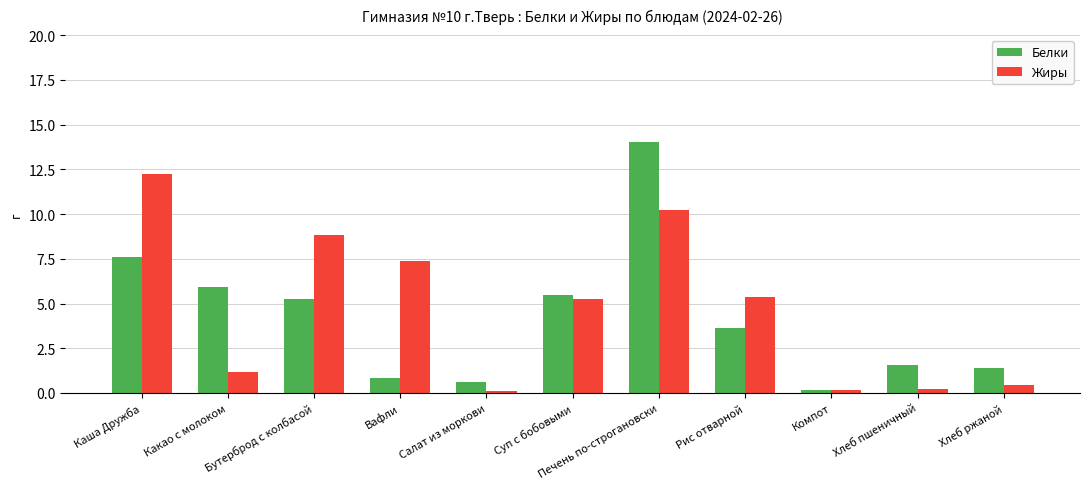

What is the sum of the Жиры values at Печень по-строгановски and Суп с бобовыми?

15.5